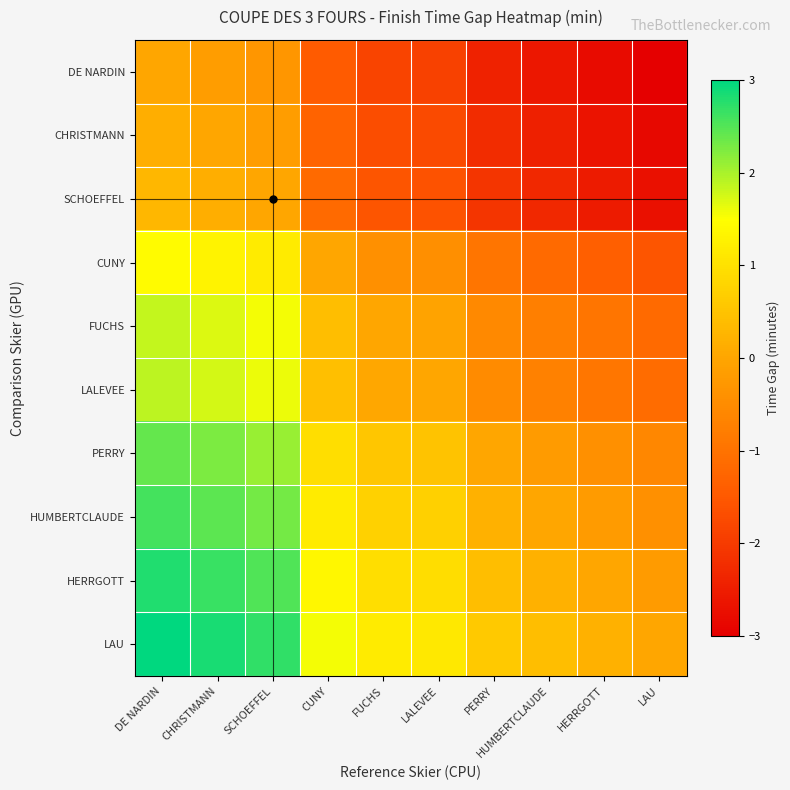

Between LAU and SCHOEFFEL, which is larger?

SCHOEFFEL